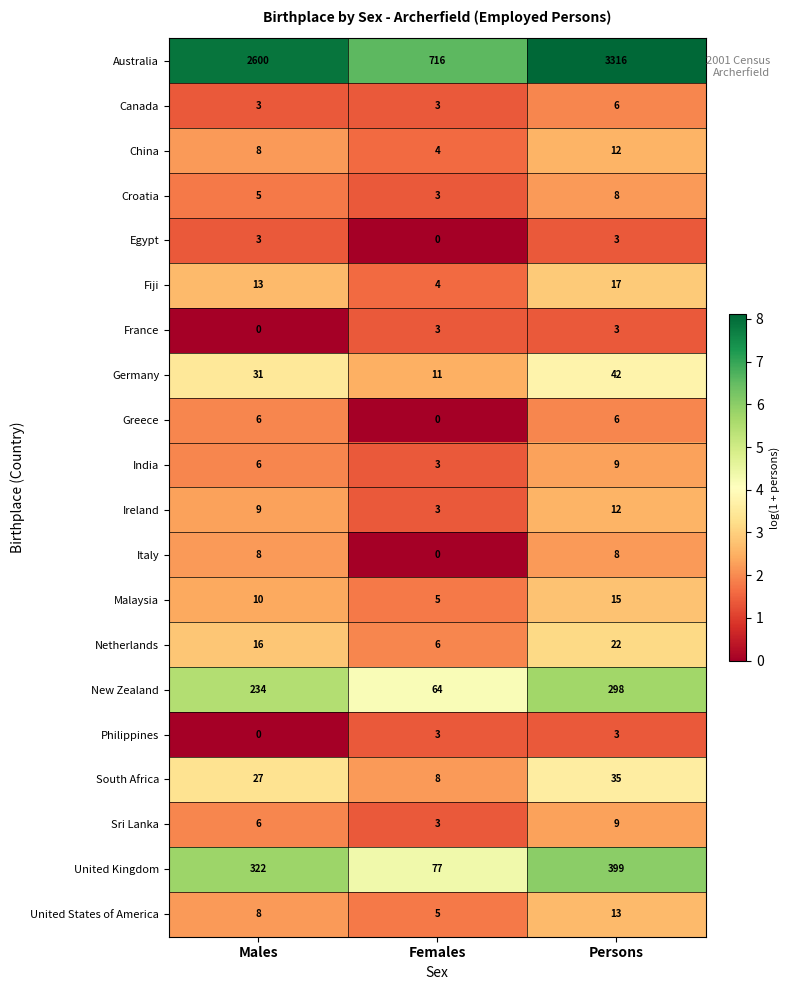

True or false: China has a value of 4 at Males.

False